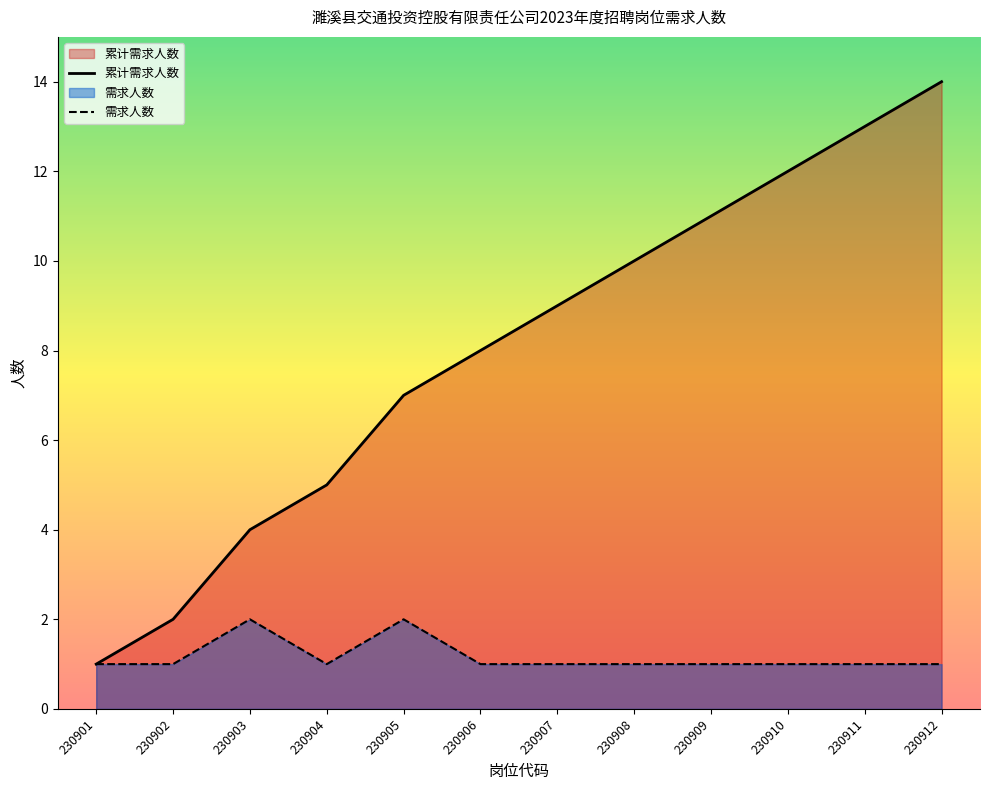

What is the average value of the 需求人数 series?

1